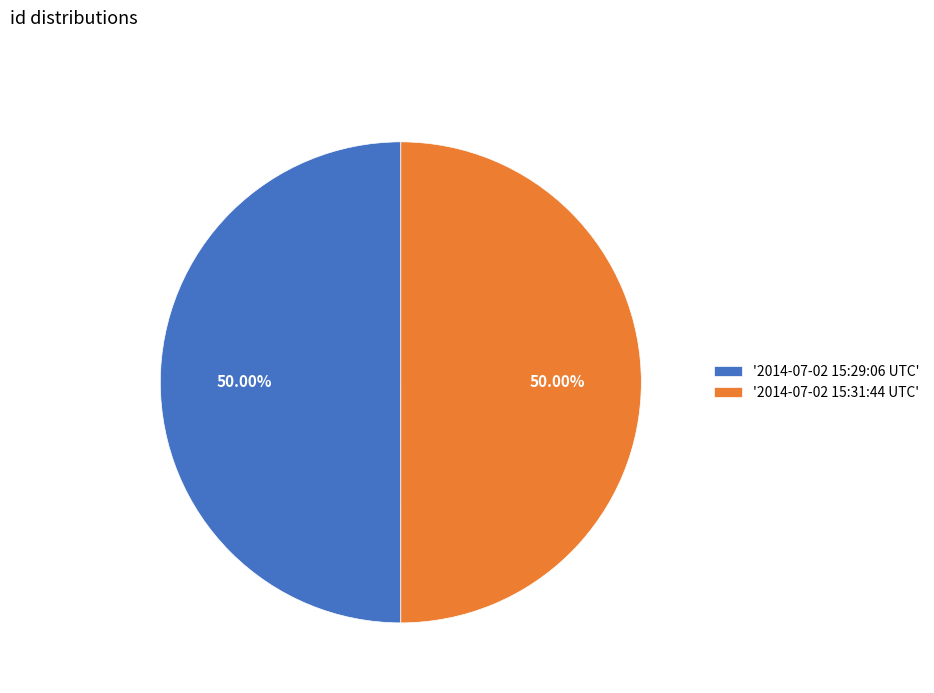

Combined, do '2014-07-02 15:31:44 UTC' and '2014-07-02 15:29:06 UTC' account for over 50%?

Yes